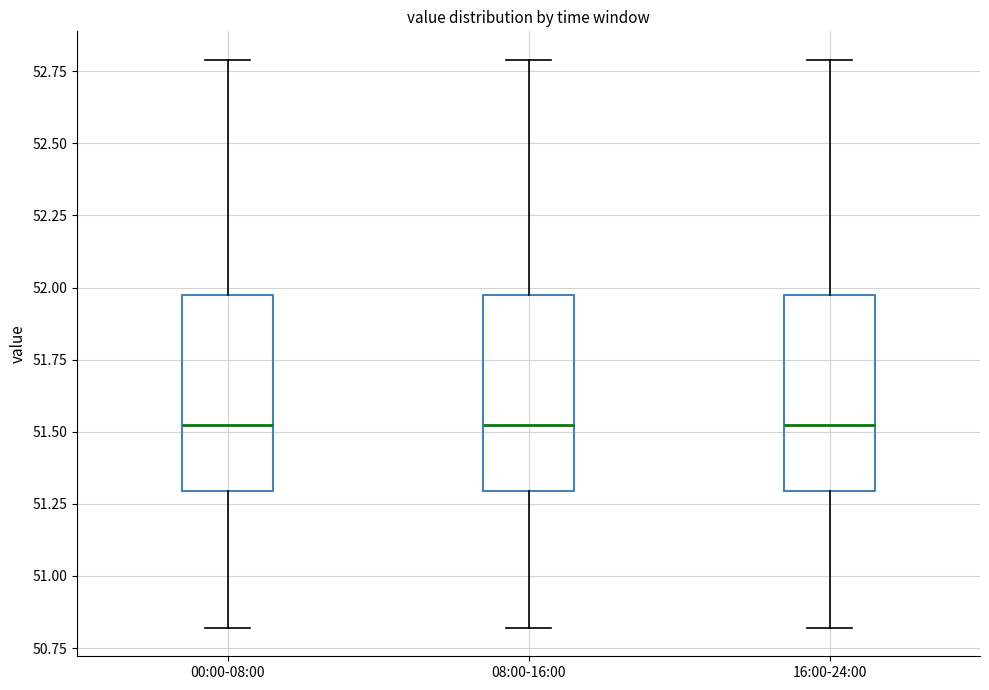

Where is the upper edge of the box for 16:00-24:00 on the y-axis? The values are not printed on the chart, so give them approximately, as read against the axis.

51.95